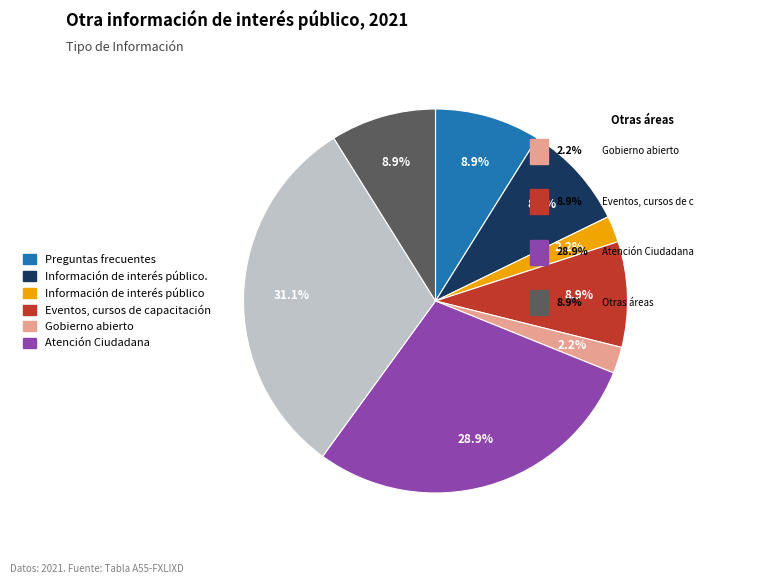

Is there any slice that represents more than half of the pie?

No